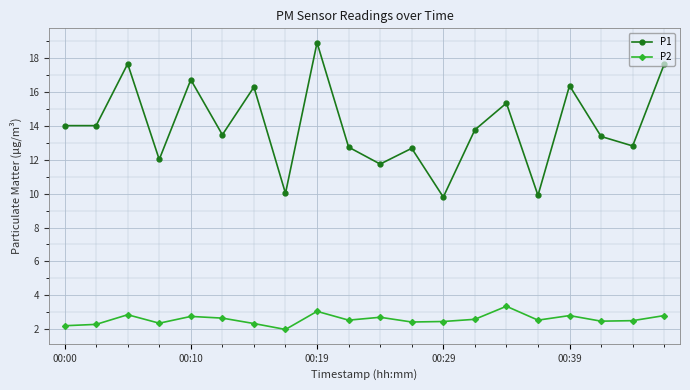

What is the value of the P2 point at the 20th from the left?

2.8